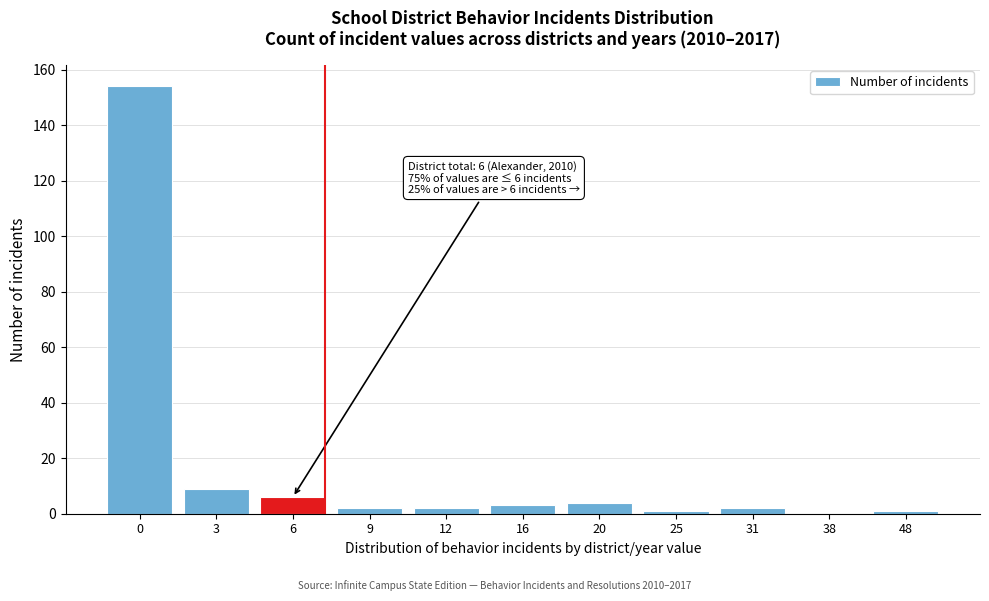

Reading right to left, what are all the values shown in this chart?

48=1	38=0	31=2	25=1	20=4	16=3	12=2	9=2	6=6	3=9	0=154